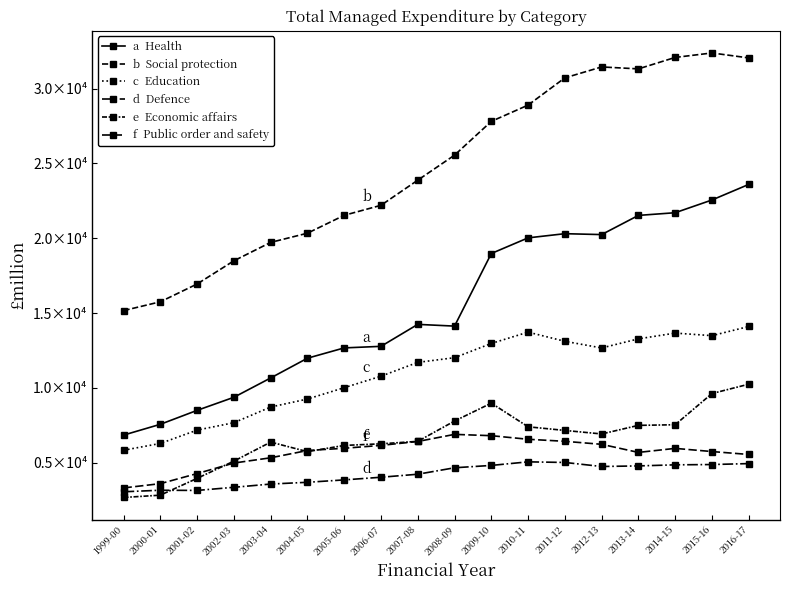

Reading left to right, list all the values displayed in this chart.

Health: 1999-00=6847	2000-01=7568	2001-02=8500	2002-03=9373	2003-04=10664	2004-05=11984	2005-06=12673	2006-07=12777	2007-08=14245	2008-09=14129	2009-10=18980	2010-11=20025	2011-12=20304	2012-13=20244	2013-14=21526	2014-15=21705	2015-16=22556	2016-17=23596
Social protection: 1999-00=15165	2000-01=15754	2001-02=16942	2002-03=18492	2003-04=19722	2004-05=20336	2005-06=21532	2006-07=22200	2007-08=23879	2008-09=25551	2009-10=27808	2010-11=28895	2011-12=30715	2012-13=31445	2013-14=31316	2014-15=32081	2015-16=32379	2016-17=32048
Education: 1999-00=5835	2000-01=6289	2001-02=7180	2002-03=7675	2003-04=8722	2004-05=9256	2005-06=10014	2006-07=10782	2007-08=11705	2008-09=12019	2009-10=12970	2010-11=13726	2011-12=13114	2012-13=12669	2013-14=13277	2014-15=13663	2015-16=13491	2016-17=14104
Defence: 1999-00=3060	2000-01=3163	2001-02=3150	2002-03=3359	2003-04=3576	2004-05=3694	2005-06=3854	2006-07=4031	2007-08=4232	2008-09=4664	2009-10=4821	2010-11=5060	2011-12=5019	2012-13=4749	2013-14=4788	2014-15=4860	2015-16=4880	2016-17=4943
Economic affairs: 1999-00=2680	2000-01=2833	2001-02=3957	2002-03=5107	2003-04=6379	2004-05=5741	2005-06=6157	2006-07=6265	2007-08=6429	2008-09=7786	2009-10=8982	2010-11=7402	2011-12=7159	2012-13=6923	2013-14=7497	2014-15=7539	2015-16=9624	2016-17=10248
Public order and safety: 1999-00=3317	2000-01=3603	2001-02=4276	2002-03=4980	2003-04=5331	2004-05=5817	2005-06=5967	2006-07=6159	2007-08=6421	2008-09=6895	2009-10=6808	2010-11=6568	2011-12=6432	2012-13=6231	2013-14=5690	2014-15=5959	2015-16=5748	2016-17=5553